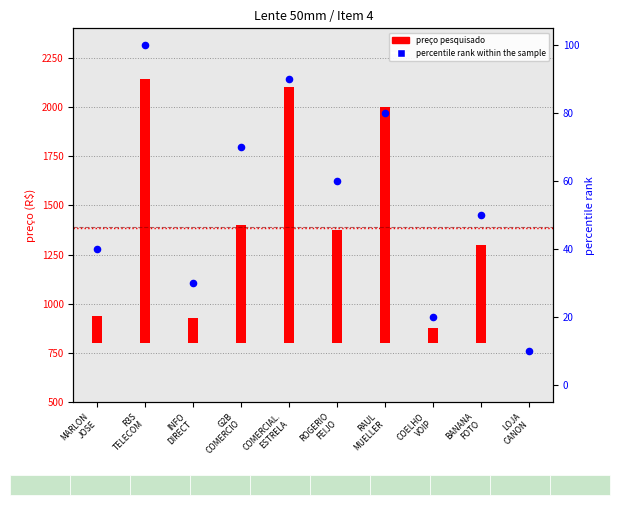

Which has a higher value, ROGERIO
FEIJO or R3S
TELECOM?

R3S
TELECOM